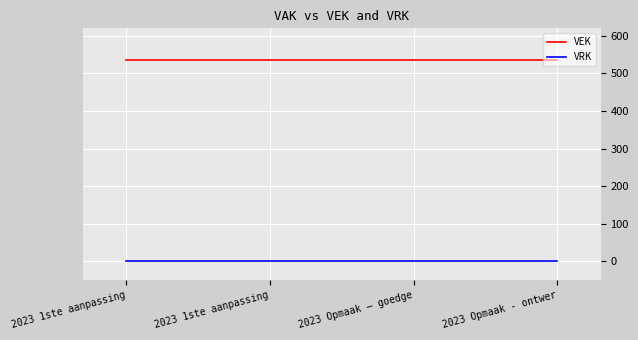

How many series are shown in this chart?

2